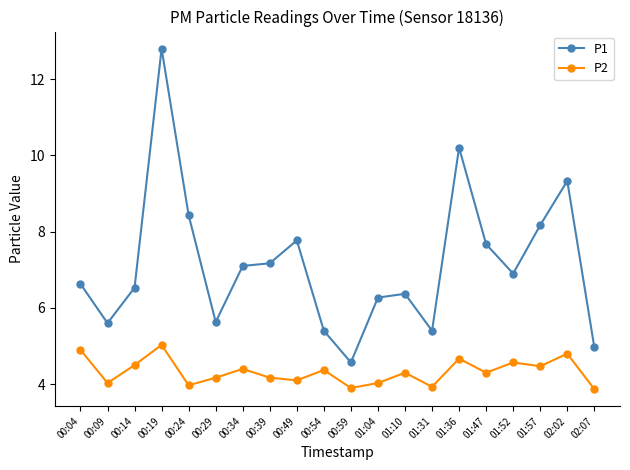

What are all the series names shown in the legend?

P1, P2